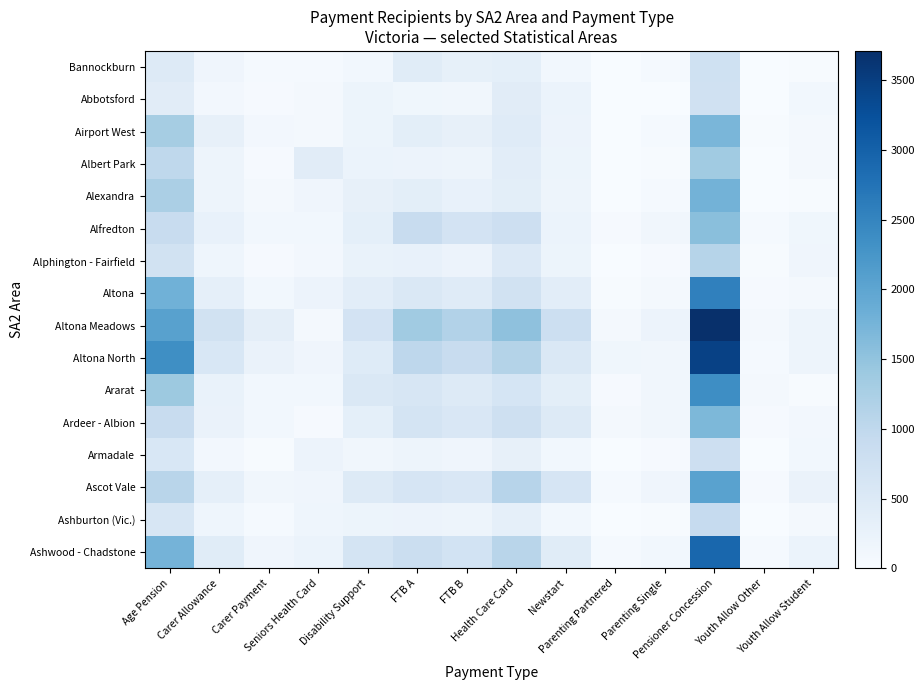

Reading right to left, transcribe all the data shown in this chart.

Bannockburn: Youth Allow Student=26	Youth Allow Other=12	Pensioner Concession=742	Parenting Single=44	Parenting Partnered=10	Newstart=111	Health Care Card=343	FTB B=311	FTB A=424	Disability Support=111	Seniors Health Card=50	Carer Payment=50	Carer Allowance=146	Age Pension=479
Abbotsford: Youth Allow Student=115	Youth Allow Other=6	Pensioner Concession=725	Parenting Single=12	Parenting Partnered=9	Newstart=219	Health Care Card=406	FTB B=122	FTB A=142	Disability Support=192	Seniors Health Card=63	Carer Payment=36	Carer Allowance=87	Age Pension=411
Airport West: Youth Allow Student=64	Youth Allow Other=16	Pensioner Concession=1724	Parenting Single=44	Parenting Partnered=11	Newstart=206	Health Care Card=436	FTB B=299	FTB A=367	Disability Support=200	Seniors Health Card=76	Carer Payment=99	Carer Allowance=299	Age Pension=1293
Albert Park: Youth Allow Student=77	Youth Allow Other=13	Pensioner Concession=1357	Parenting Single=16	Parenting Partnered=7	Newstart=195	Health Care Card=387	FTB B=185	FTB A=216	Disability Support=224	Seniors Health Card=408	Carer Payment=35	Carer Allowance=185	Age Pension=1007
Alexandra: Youth Allow Student=17	Youth Allow Other=13	Pensioner Concession=1771	Parenting Single=53	Parenting Partnered=14	Newstart=187	Health Care Card=368	FTB B=283	FTB A=371	Disability Support=295	Seniors Health Card=153	Carer Payment=79	Carer Allowance=179	Age Pension=1238
Alfredton: Youth Allow Student=134	Youth Allow Other=52	Pensioner Concession=1568	Parenting Single=123	Parenting Partnered=34	Newstart=231	Health Care Card=784	FTB B=680	FTB A=881	Disability Support=343	Seniors Health Card=107	Carer Payment=103	Carer Allowance=269	Age Pension=895
Alphington - Fairfield: Youth Allow Student=146	Youth Allow Other=18	Pensioner Concession=1109	Parenting Single=39	Parenting Partnered=9	Newstart=192	Health Care Card=502	FTB B=216	FTB A=266	Disability Support=252	Seniors Health Card=95	Carer Payment=36	Carer Allowance=172	Age Pension=717
Altona: Youth Allow Student=79	Youth Allow Other=31	Pensioner Concession=2554	Parenting Single=76	Parenting Partnered=21	Newstart=383	Health Care Card=711	FTB B=449	FTB A=522	Disability Support=378	Seniors Health Card=214	Carer Payment=114	Carer Allowance=320	Age Pension=1808
Altona Meadows: Youth Allow Student=174	Youth Allow Other=72	Pensioner Concession=3709	Parenting Single=217	Parenting Partnered=84	Newstart=804	Health Care Card=1531	FTB B=1158	FTB A=1355	Disability Support=675	Seniors Health Card=80	Carer Payment=349	Carer Allowance=723	Age Pension=2071
Altona North: Youth Allow Student=178	Youth Allow Other=50	Pensioner Concession=3460	Parenting Single=128	Parenting Partnered=140	Newstart=549	Health Care Card=1137	FTB B=875	FTB A=1016	Disability Support=455	Seniors Health Card=155	Carer Payment=239	Carer Allowance=571	Age Pension=2356
Ararat: Youth Allow Student=27	Youth Allow Other=80	Pensioner Concession=2370	Parenting Single=120	Parenting Partnered=37	Newstart=368	Health Care Card=623	FTB B=480	FTB A=599	Disability Support=527	Seniors Health Card=114	Carer Payment=107	Carer Allowance=252	Age Pension=1405
Ardeer - Albion: Youth Allow Student=90	Youth Allow Other=35	Pensioner Concession=1686	Parenting Single=123	Parenting Partnered=65	Newstart=476	Health Care Card=772	FTB B=554	FTB A=653	Disability Support=340	Seniors Health Card=40	Carer Payment=104	Carer Allowance=233	Age Pension=889
Armadale: Youth Allow Student=108	Youth Allow Other=5	Pensioner Concession=795	Parenting Single=29	Parenting Partnered=9	Newstart=113	Health Care Card=301	FTB B=156	FTB A=185	Disability Support=130	Seniors Health Card=210	Carer Payment=20	Carer Allowance=95	Age Pension=572
Ascot Vale: Youth Allow Student=236	Youth Allow Other=43	Pensioner Concession=2047	Parenting Single=149	Parenting Partnered=56	Newstart=619	Health Care Card=1093	FTB B=559	FTB A=621	Disability Support=480	Seniors Health Card=149	Carer Payment=120	Carer Allowance=324	Age Pension=1075
Ashburton (Vic.): Youth Allow Student=62	Youth Allow Other=14	Pensioner Concession=923	Parenting Single=19	Parenting Partnered=10	Newstart=104	Health Care Card=322	FTB B=183	FTB A=211	Disability Support=201	Seniors Health Card=160	Carer Payment=49	Carer Allowance=171	Age Pension=584
Ashwood - Chadstone: Youth Allow Student=225	Youth Allow Other=45	Pensioner Concession=2919	Parenting Single=109	Parenting Partnered=49	Newstart=424	Health Care Card=1083	FTB B=683	FTB A=819	Disability Support=654	Seniors Health Card=222	Carer Payment=149	Carer Allowance=429	Age Pension=1760